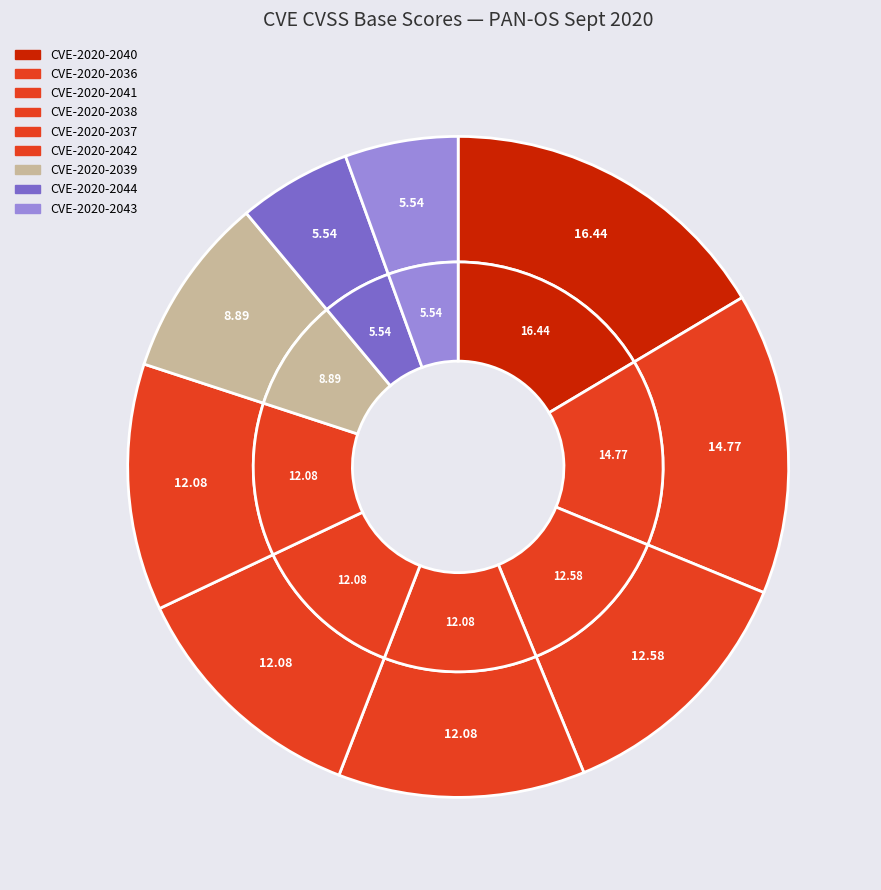

Count the number of slices in the pie.

9